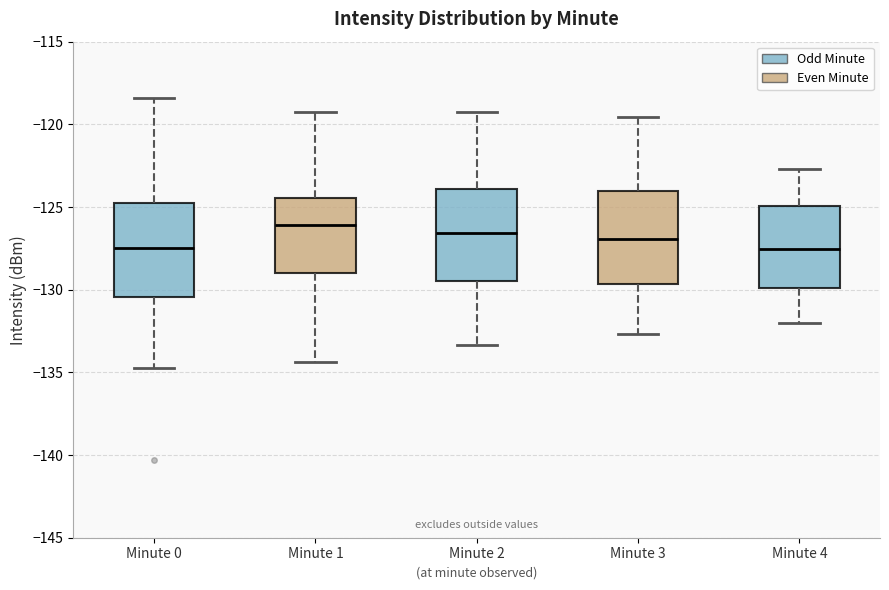

Reading left to right, read every box against the y-axis: the position of its median line, the range the box covers, and the ends of its whiskers. The values are not printed on the chart, so give them approximately, as read against the axis.

Minute 0: median -127.5, box -130.5 to -124.5, whiskers -134.5 to -118.5
Minute 1: median -126.0, box -129.0 to -124.5, whiskers -134.5 to -119.0
Minute 2: median -126.5, box -129.5 to -124.0, whiskers -133.5 to -119.0
Minute 3: median -127.0, box -129.5 to -124.0, whiskers -132.5 to -119.5
Minute 4: median -127.5, box -130.0 to -125.0, whiskers -132.0 to -122.5